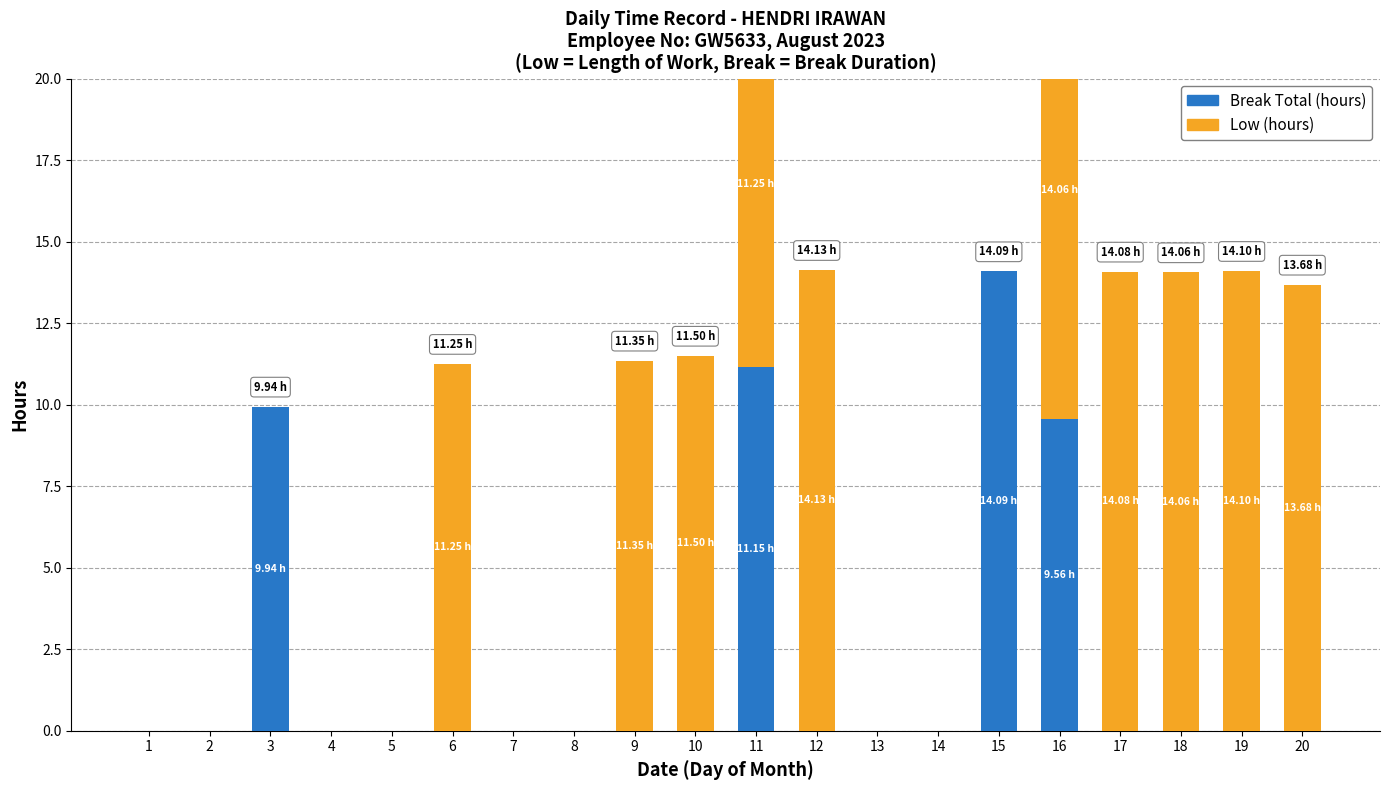

The value of Break Total (hours) at 16 is 5.7. True or false?

False